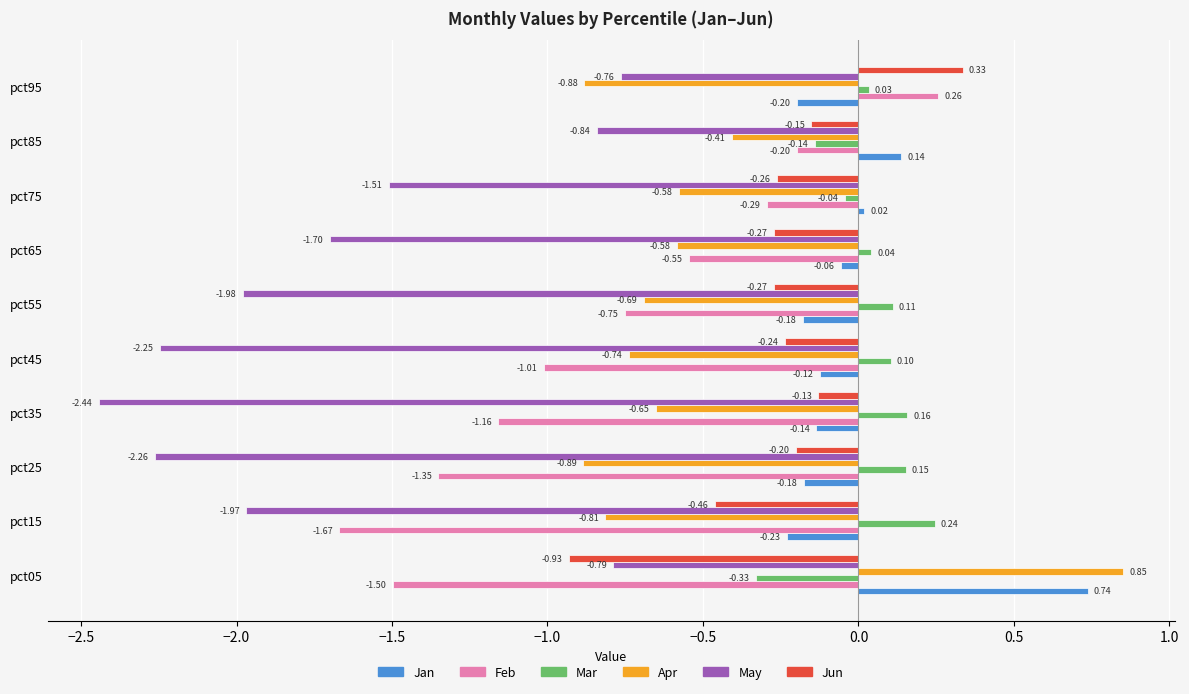

Is the value of Jun at pct45 greater than the value of Apr at pct45?

Yes